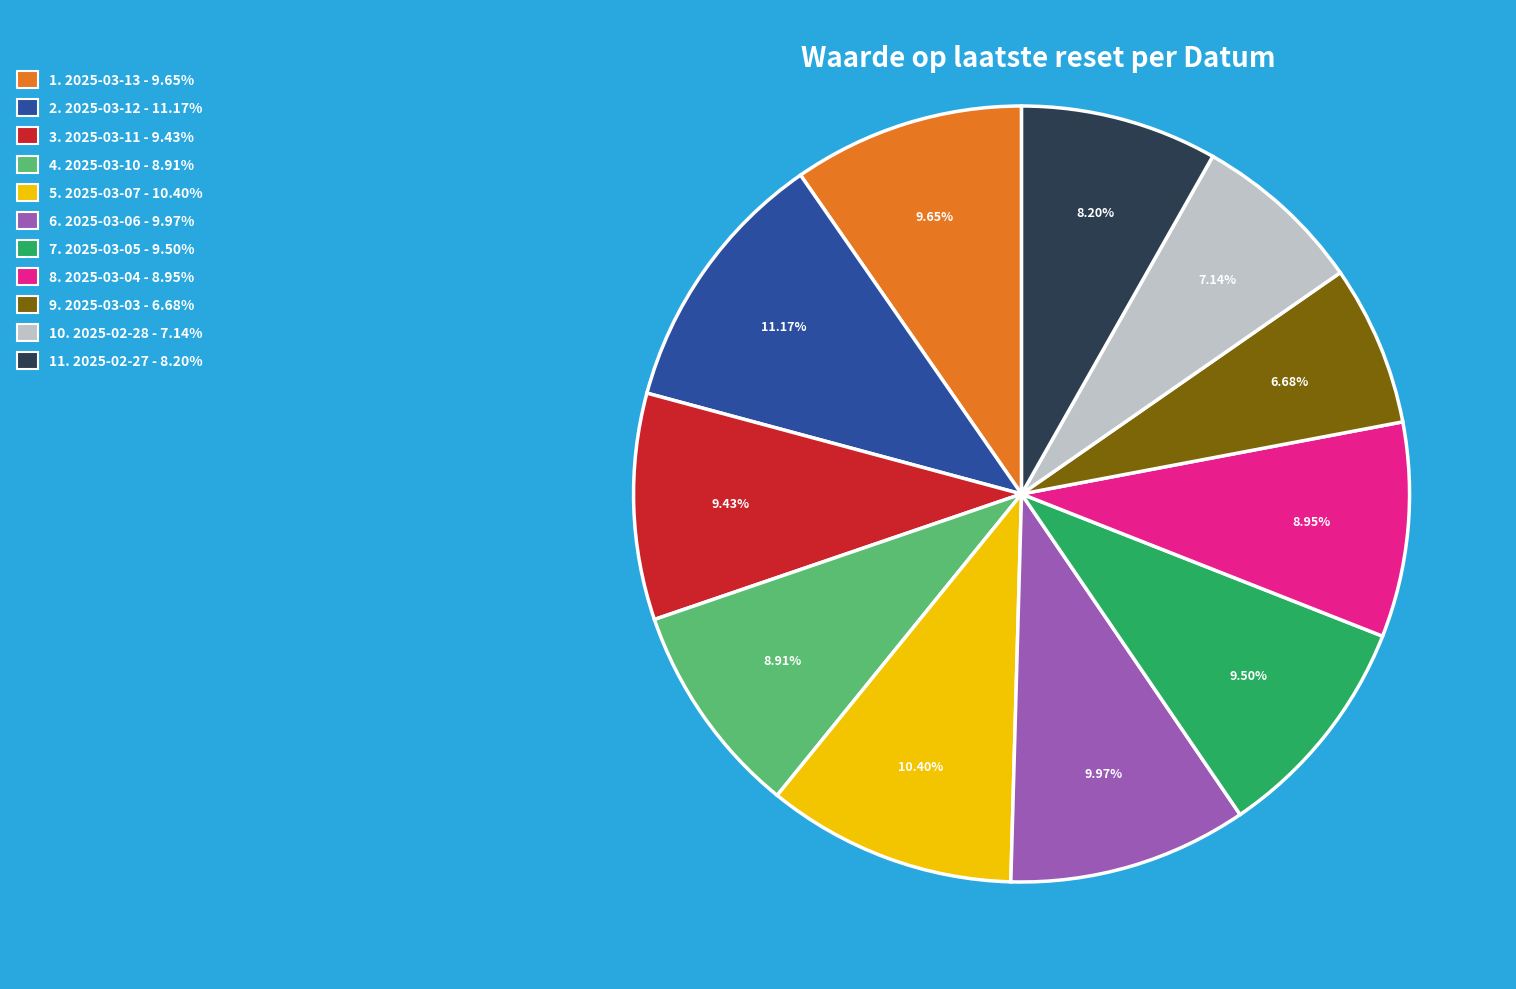

Between 11. 2025-02-27 - 8.20% and 5. 2025-03-07 - 10.40%, which is larger?

5. 2025-03-07 - 10.40%